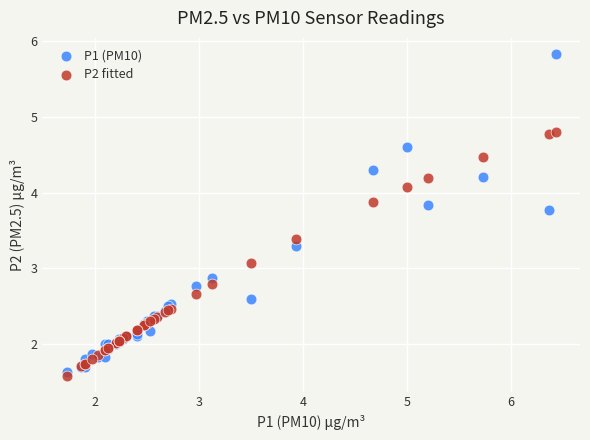

Across all series, what Y value is closest to 3?

3.1